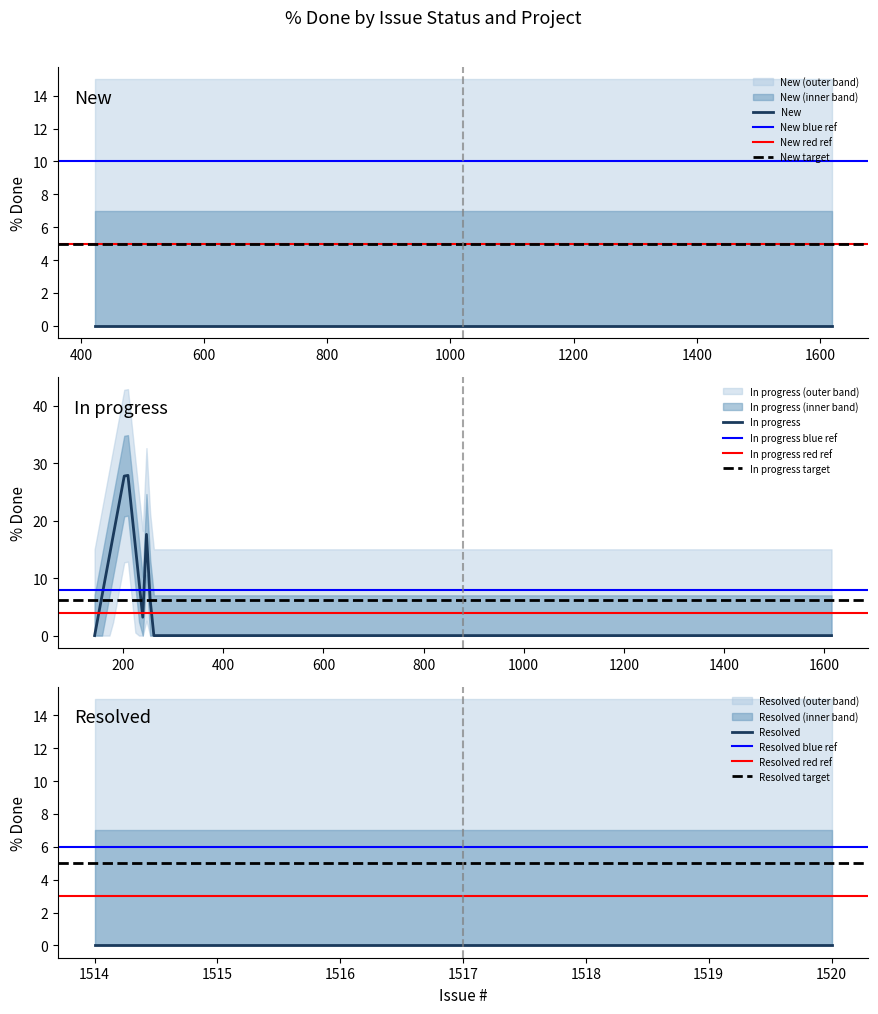

True or false: New and In progress cross at least once.

False